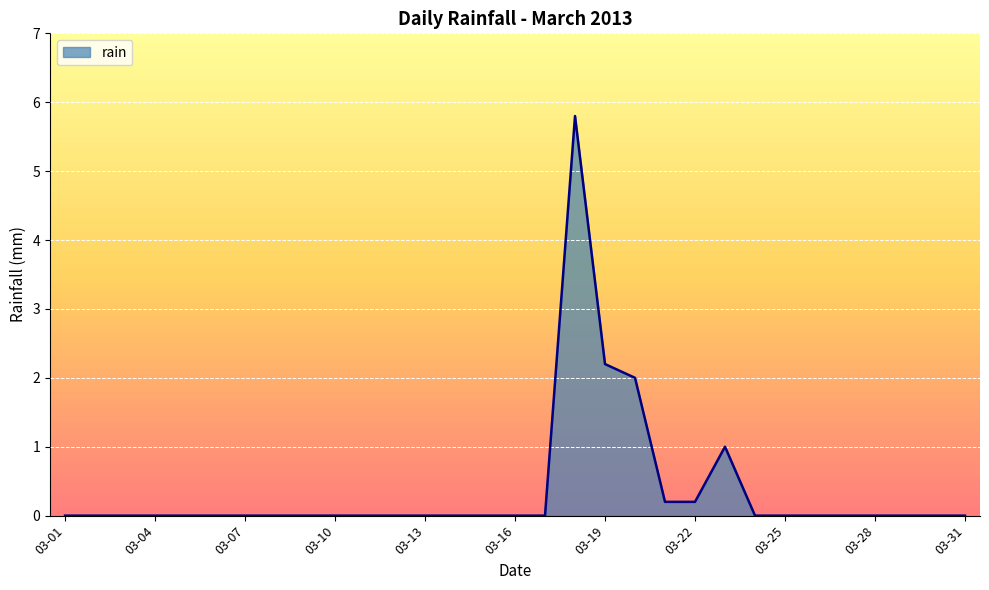

What is the difference between the maximum and minimum values?

5.8